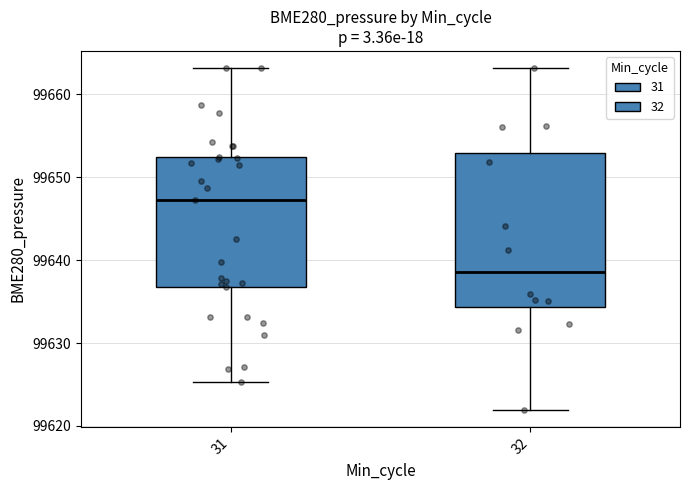

Comparing the boxes themselves (not the whiskers), which one is the tallest?

32